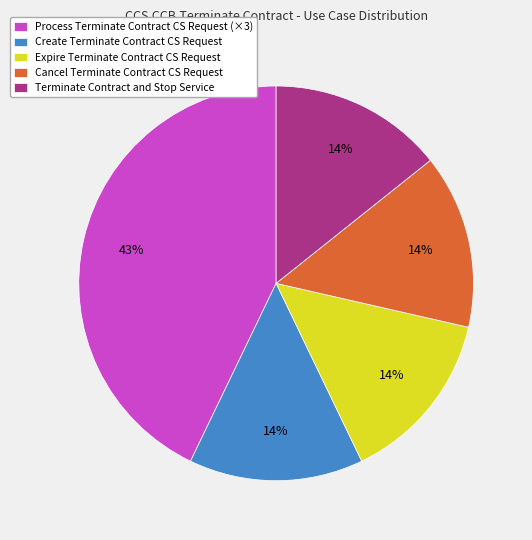

True or false: Cancel Terminate Contract CS Request accounts for 1% of the total.

False